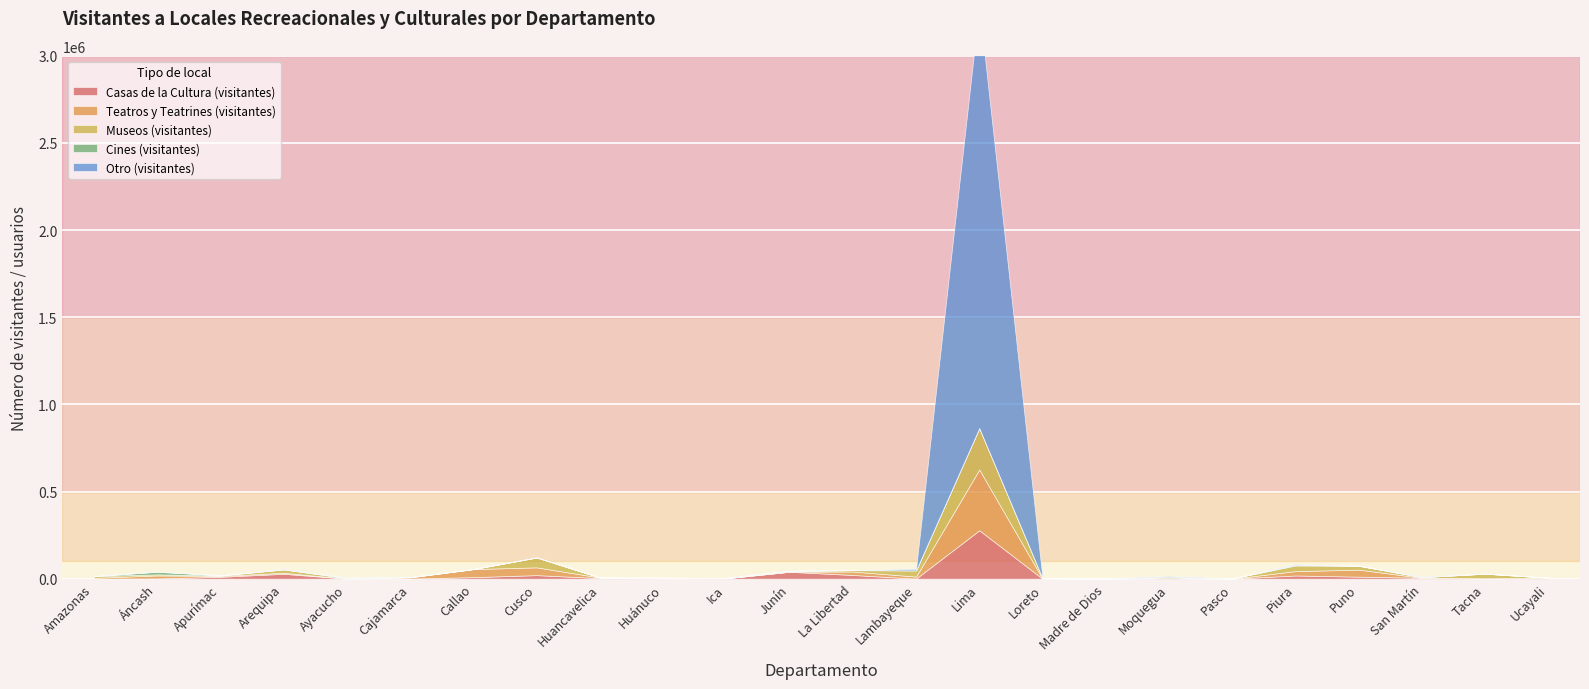

How many lines are shown in the chart?

5